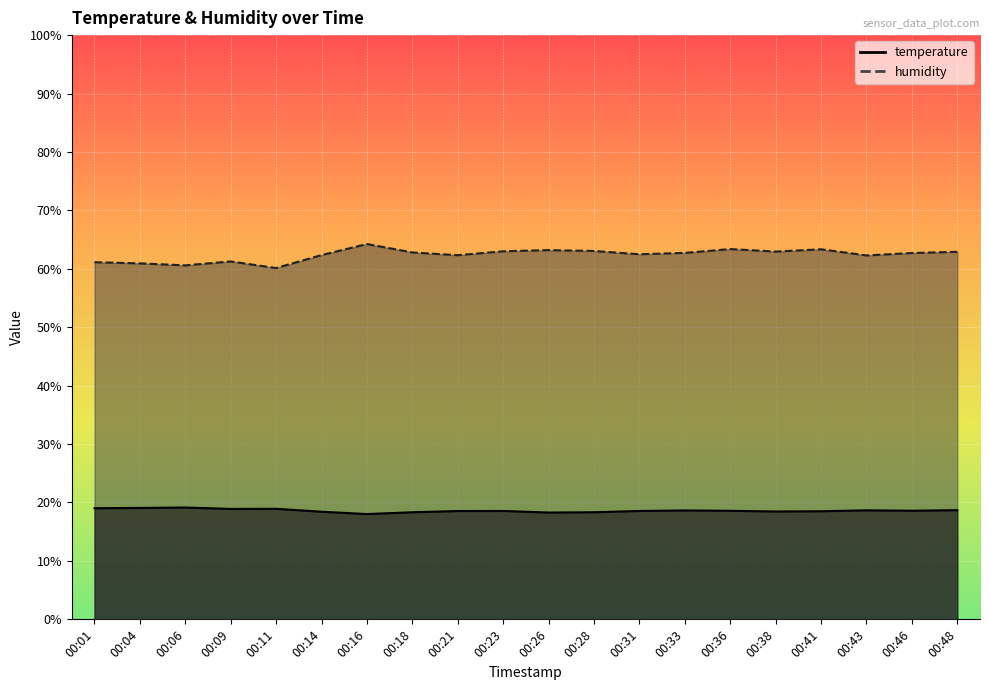

True or false: humidity has a value of 61.1 at 00:01.

True